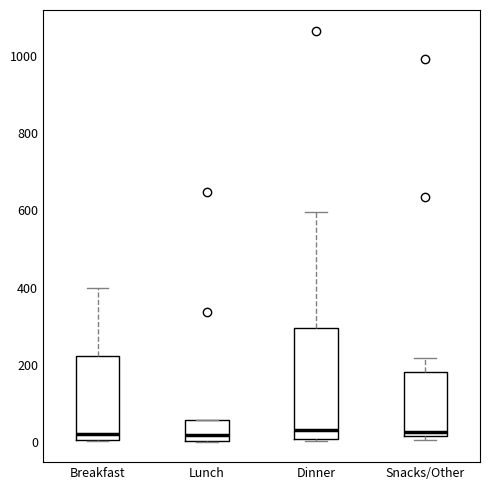

Which box is the tallest, from its lower edge to its upper edge?

Dinner